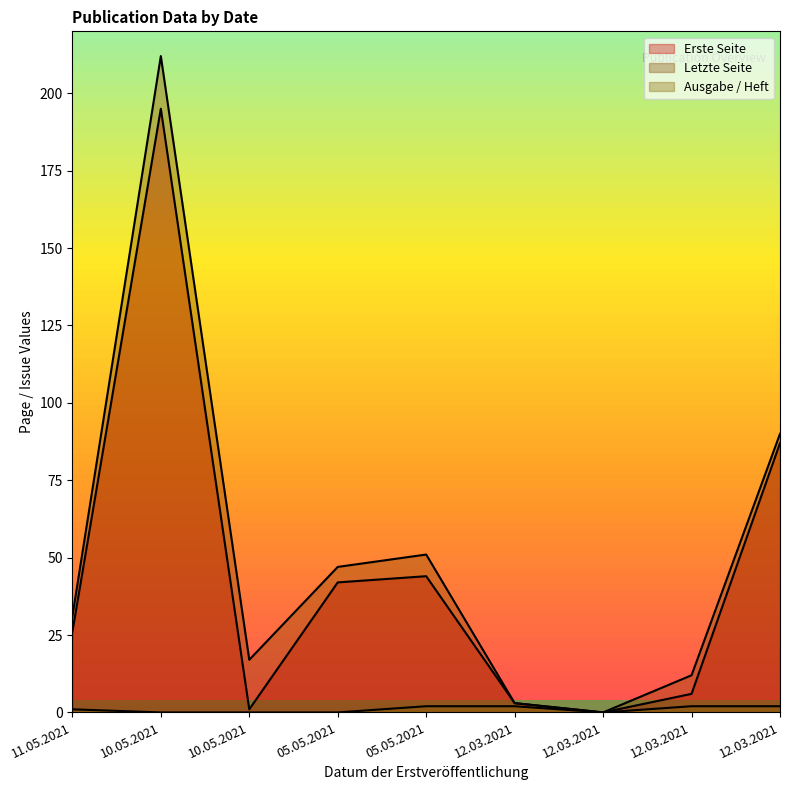

What is the sum of all Letzte Seite values?

463